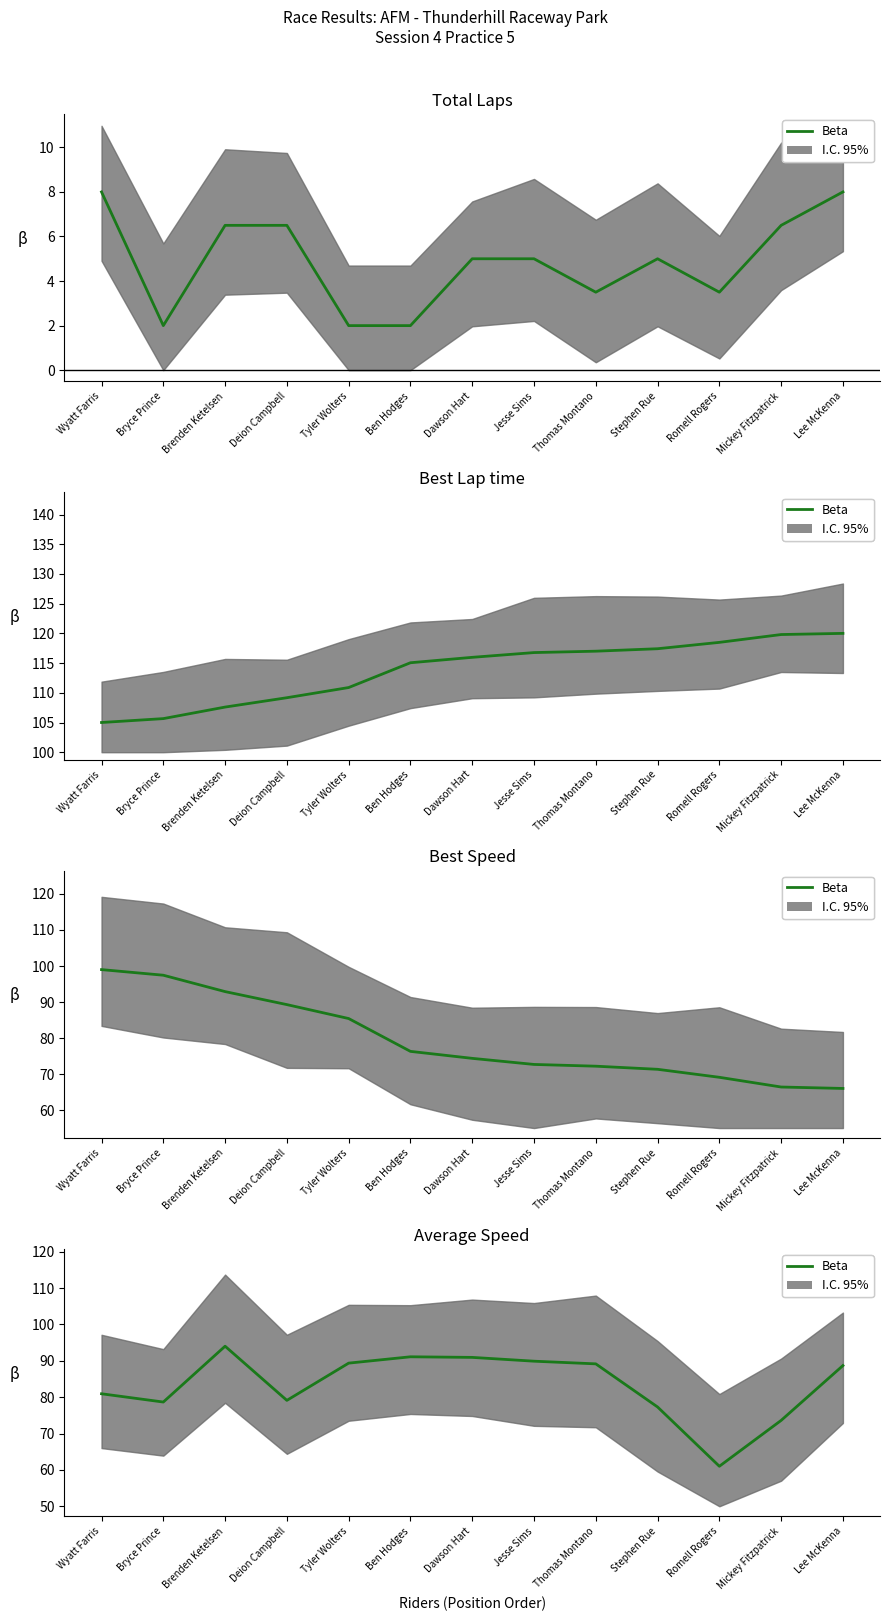

What is the difference between the values at Jesse Sims and Brenden Ketelsen?

4.1